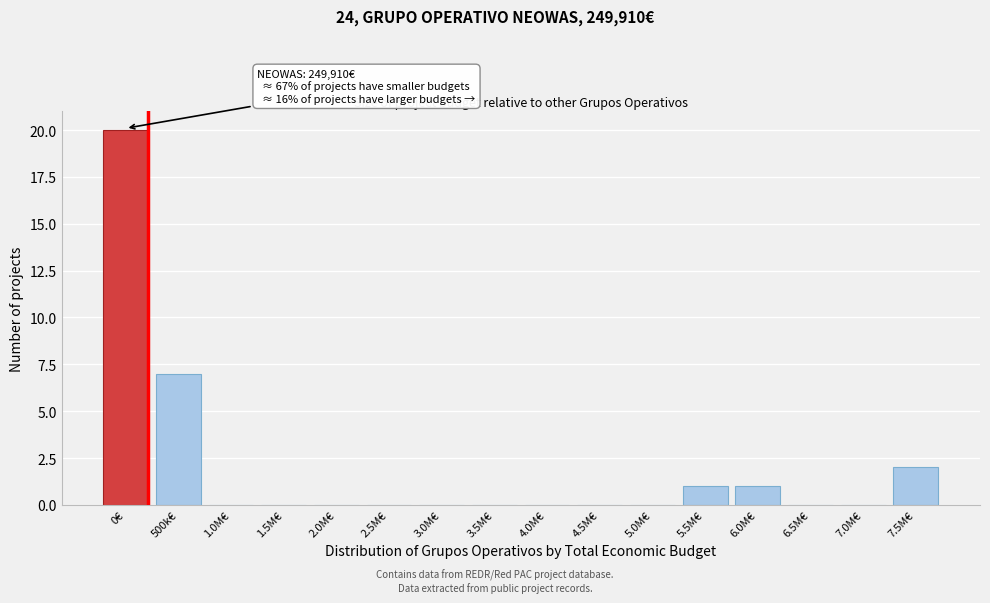

Reading right to left, extract all data points from this chart.

7.5M€=2	7.0M€=0	6.5M€=0	6.0M€=1	5.5M€=1	5.0M€=0	4.5M€=0	4.0M€=0	3.5M€=0	3.0M€=0	2.5M€=0	2.0M€=0	1.5M€=0	1.0M€=0	500k€=7	0€=20